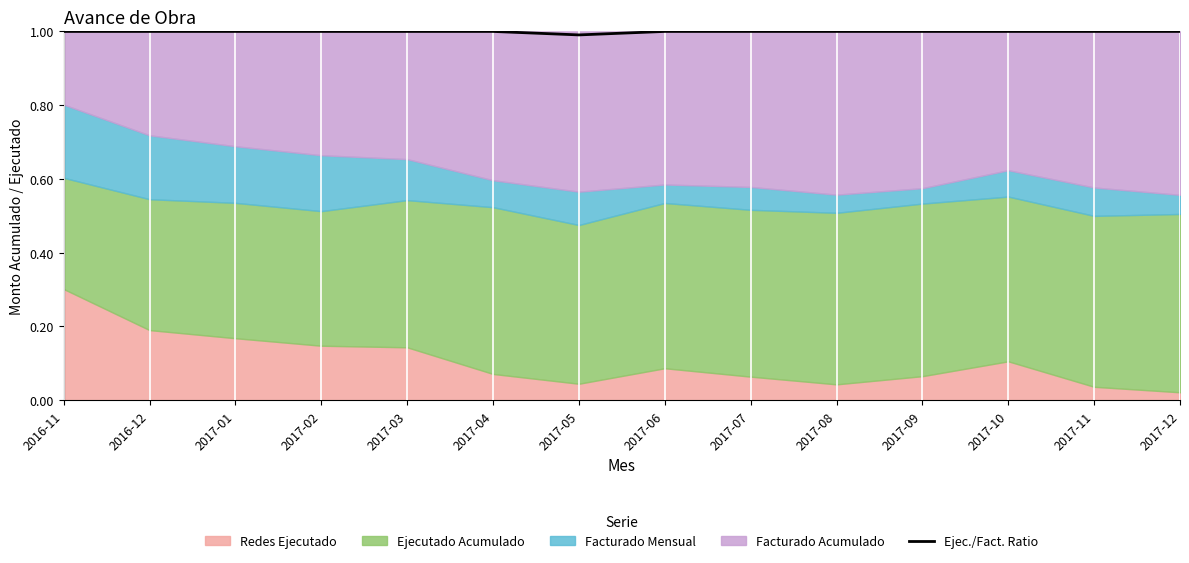

What is the minimum value shown in the chart?

1.0